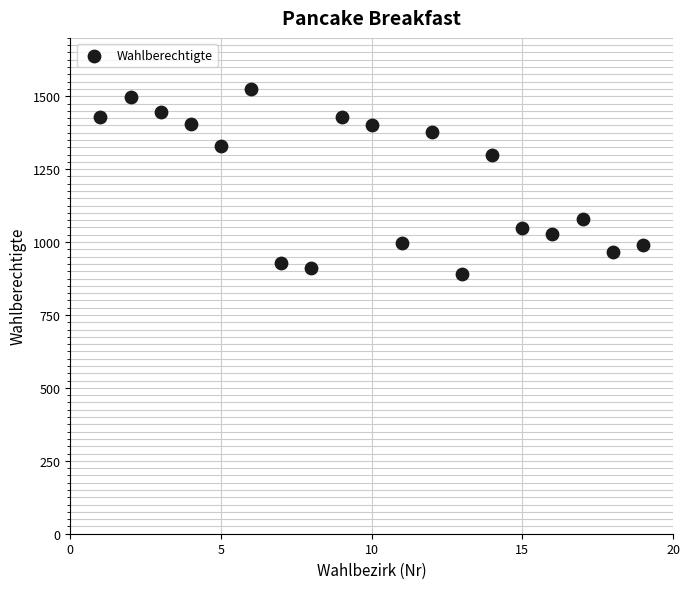

What is the range of Y values (max minus min)?

634